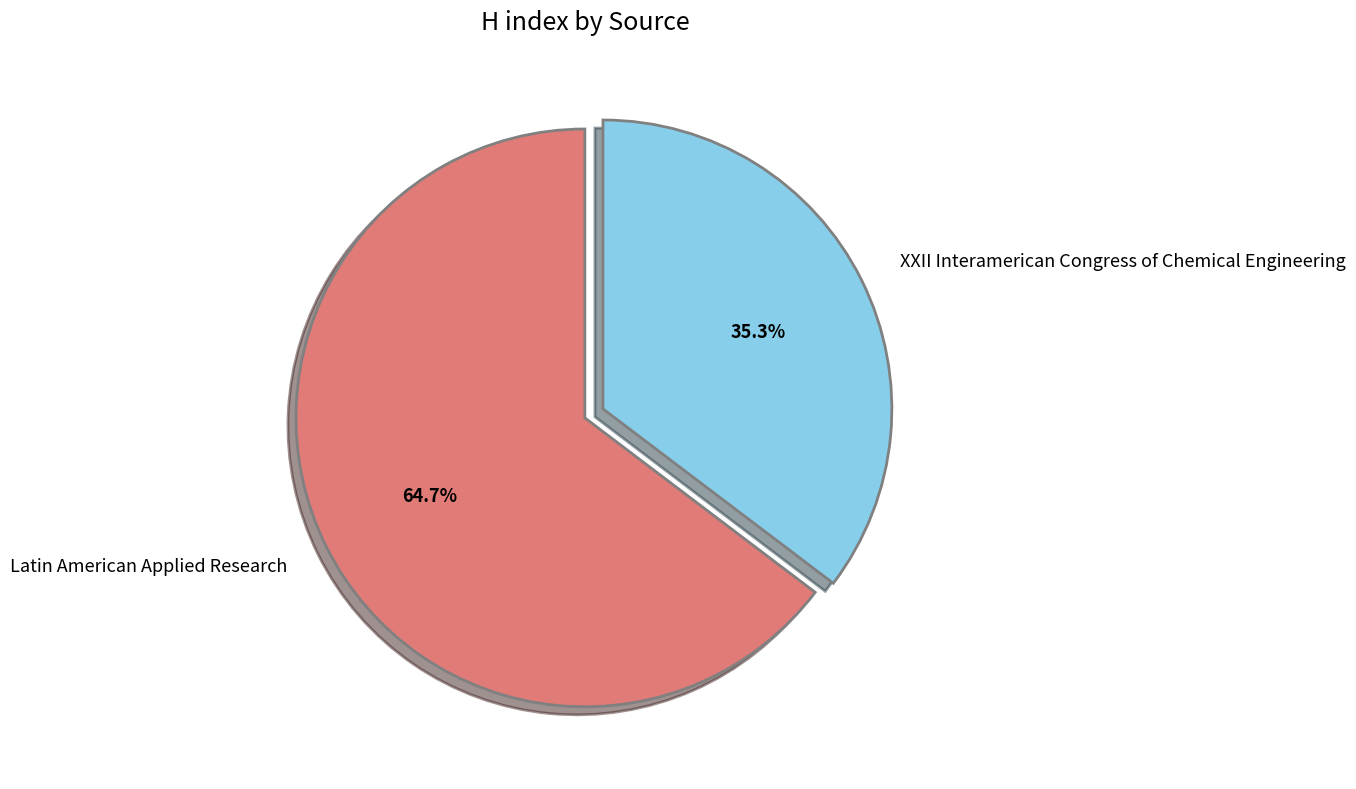

True or false: XXII Interamerican Congress of Chemical Engineering accounts for 45% of the total.

False